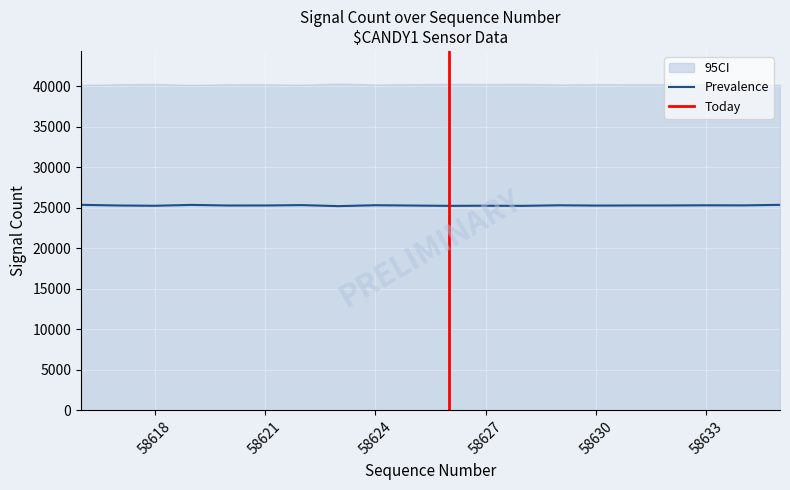

Reading left to right, extract all data points from this chart.

Prevalence: 58616=25369	58617=25288	58618=25253	58619=25360	58620=25285	58621=25290	58622=25335	58623=25208	58624=25320	58625=25282	58626=25242	58627=25261	58628=25243	58629=25313	58630=25277	58631=25288	58632=25292	58633=25313	58634=25301	58635=25368
CI_upper: 58616=40166	58617=40247	58618=40282	58619=40175	58620=40250	58621=40245	58622=40200	58623=40327	58624=40215	58625=40253	58626=40293	58627=40274	58628=40292	58629=40222	58630=40258	58631=40247	58632=40243	58633=40222	58634=40234	58635=40167
CI_lower: 58616=0	58617=0	58618=0	58619=0	58620=0	58621=0	58622=0	58623=0	58624=0	58625=0	58626=0	58627=0	58628=0	58629=0	58630=0	58631=0	58632=0	58633=0	58634=0	58635=0